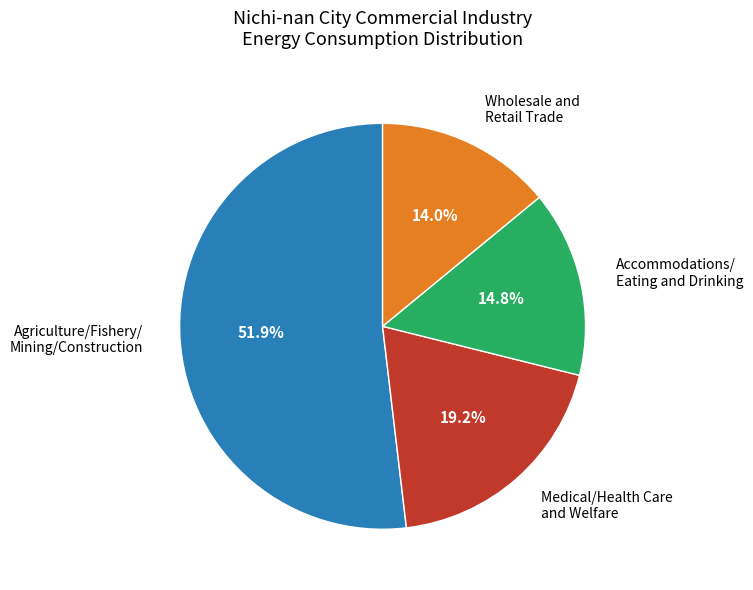

To the nearest percent, what portion does Wholesale and Retail Trade represent?

14%